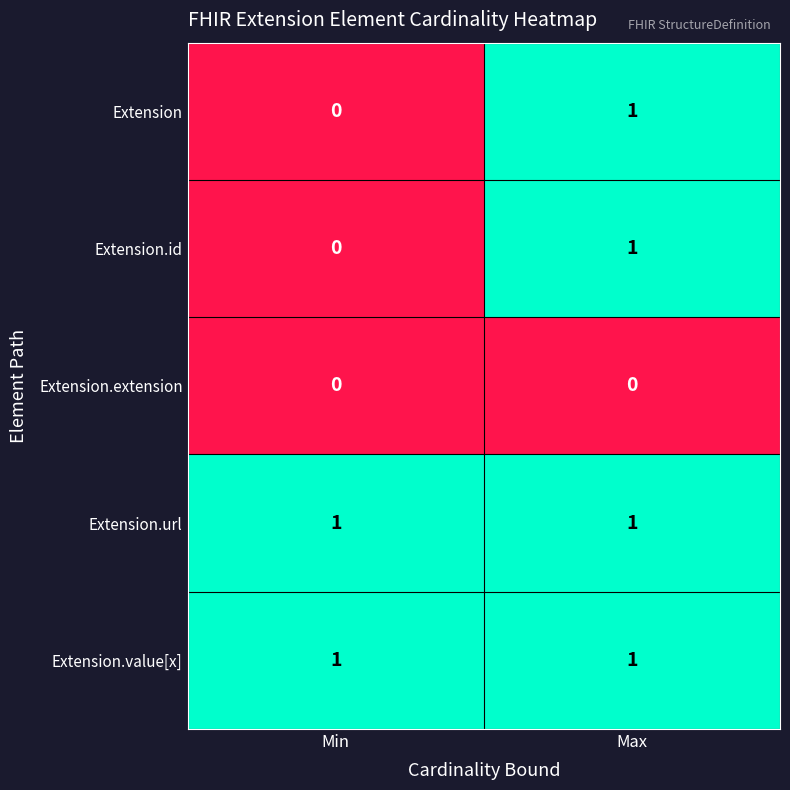

How many data points does each series have?

2